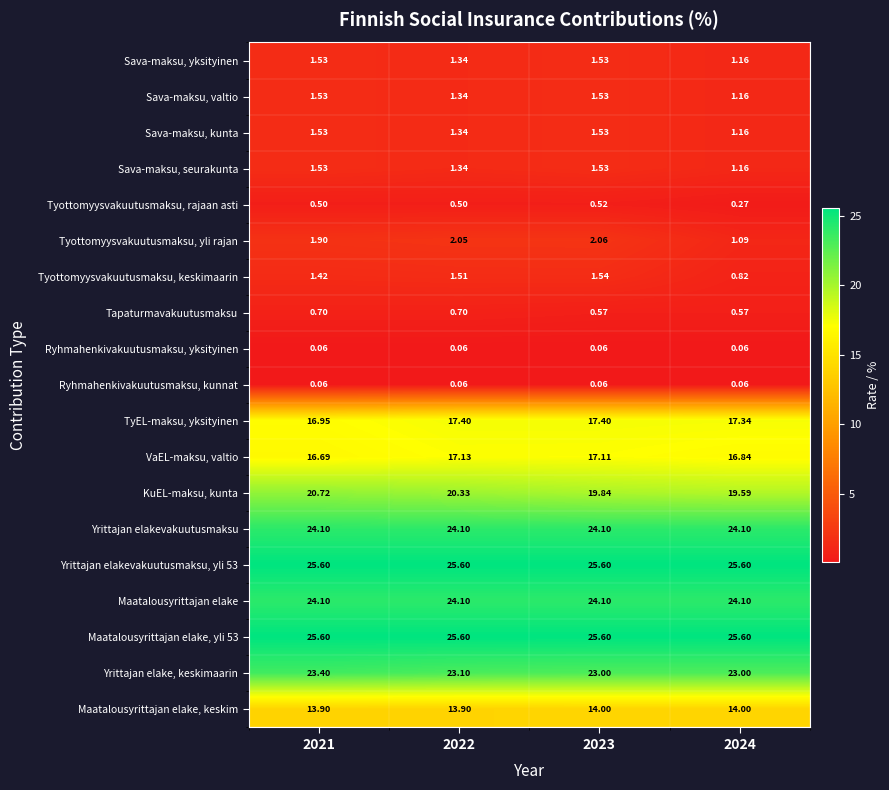

Which series changed the most between 2021 and 2024?

KuEL-maksu, kunta